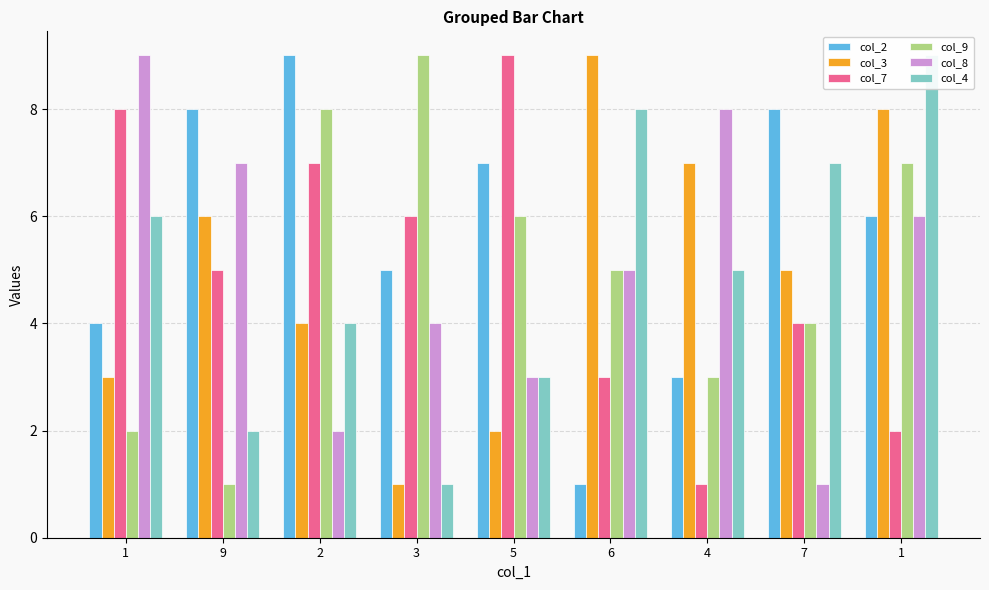

Is it true that col_4 equals 9 at 1?

True